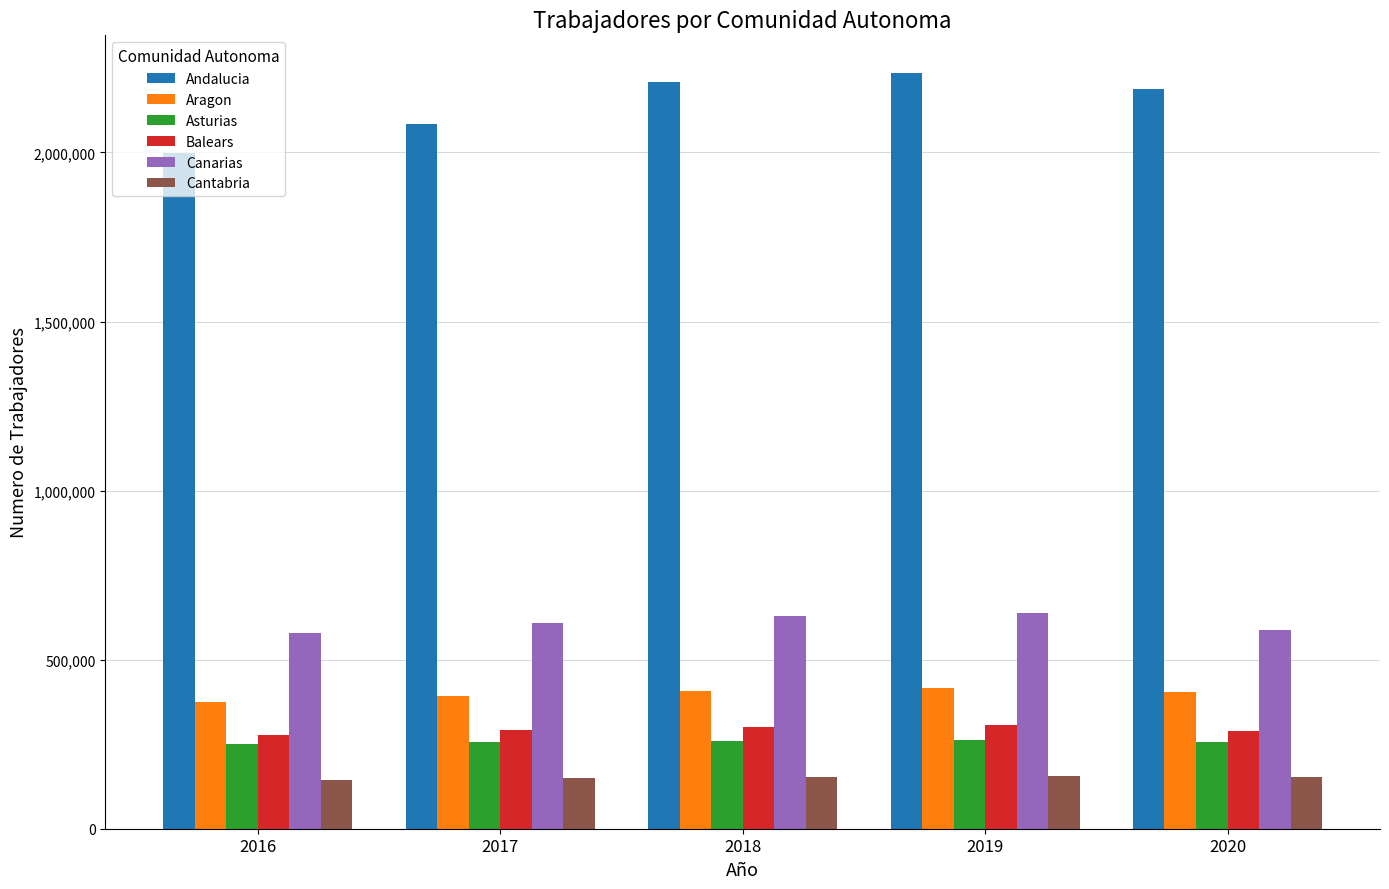

List the series in order of their peak value, lowest first.

Cantabria, Asturias, Balears, Aragon, Canarias, Andalucia